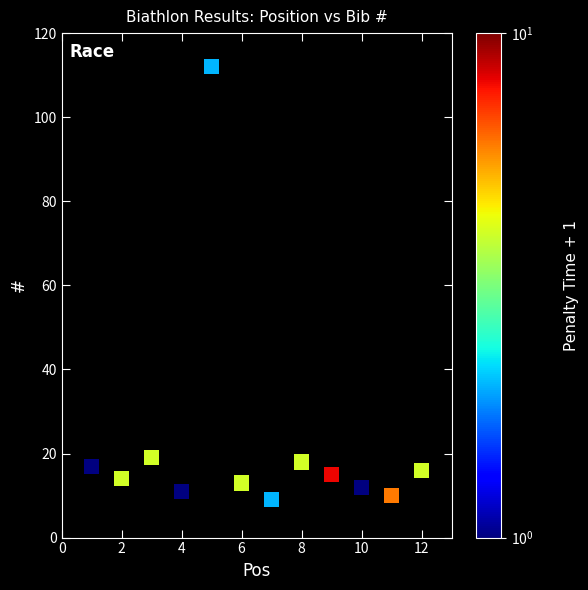

What is the average Y value?

22